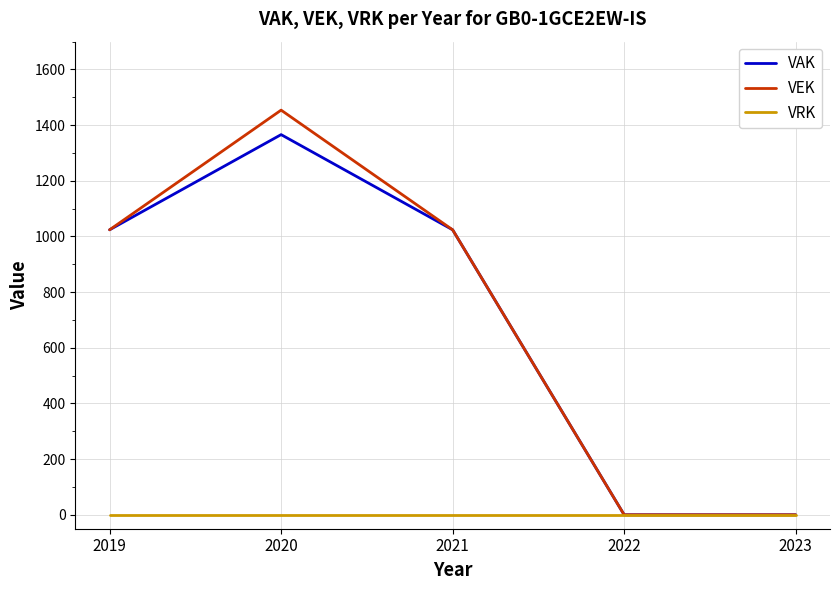

At which category does VAK reach its first local peak?

2020